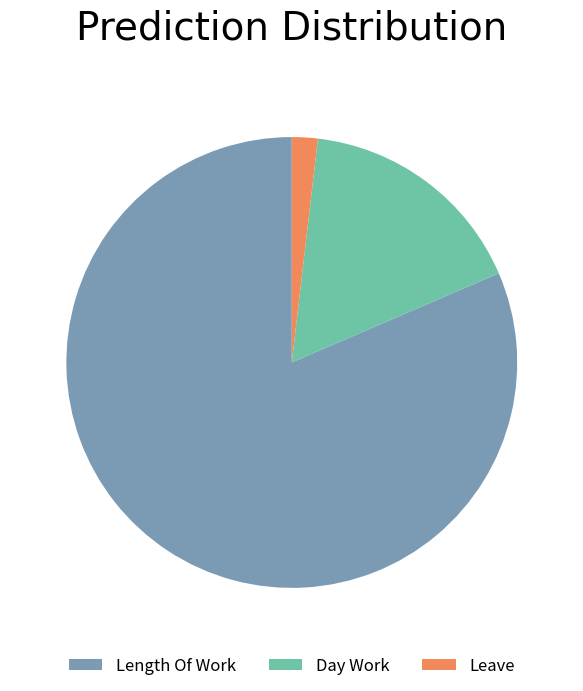

Rank the categories by value from highest to lowest.

Length Of Work, Day Work, Leave